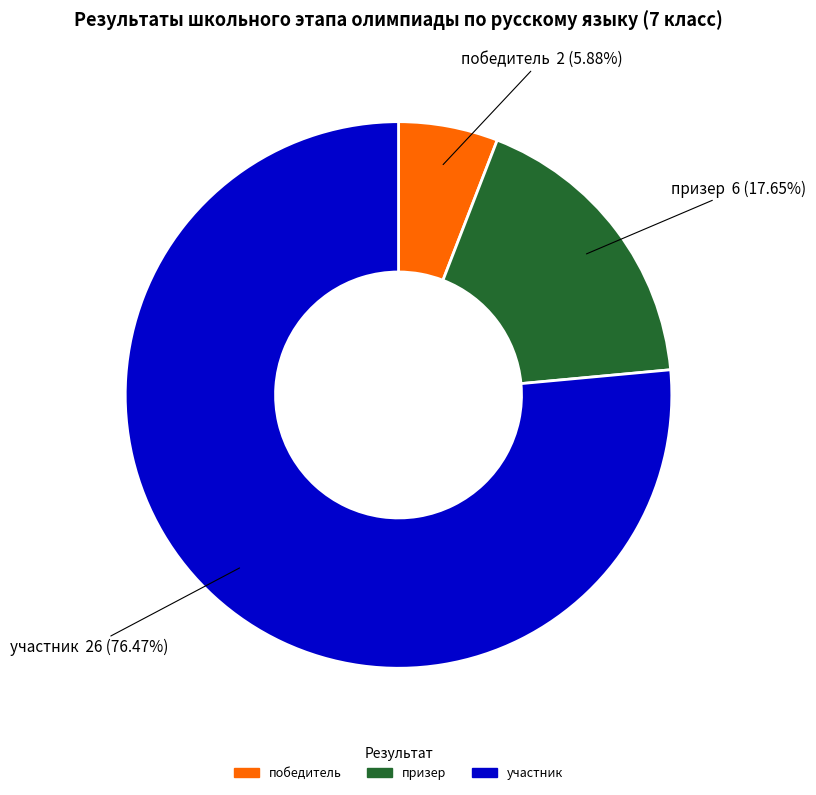

What is the ratio of the value at участник to the value at победитель?

13.0